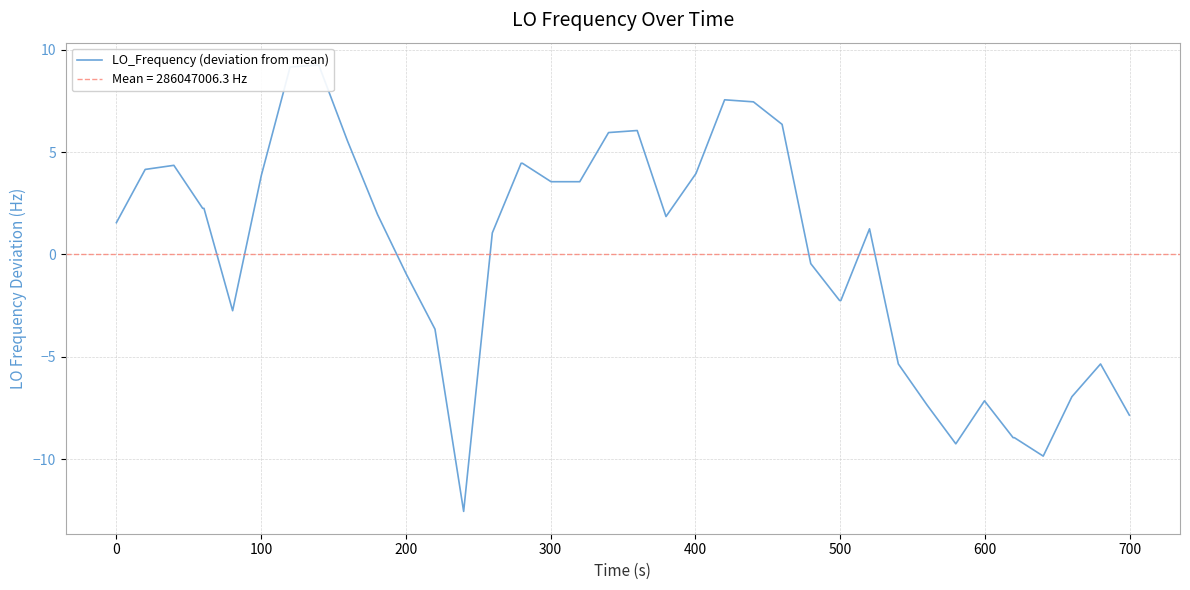

What is the difference between the maximum and second lowest values?

19.1